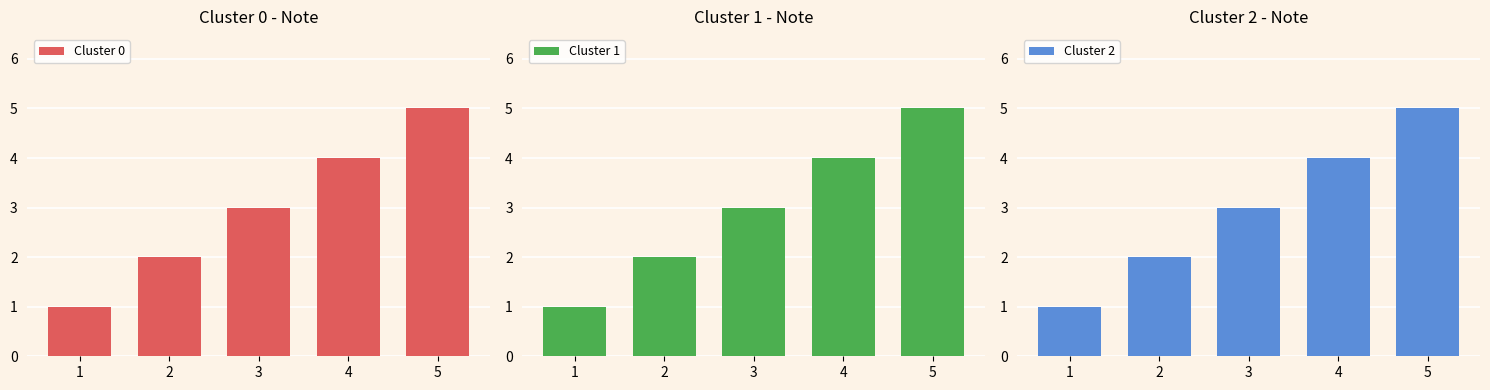

Between 1 and 2, which series saw the biggest shift?

Cluster 0